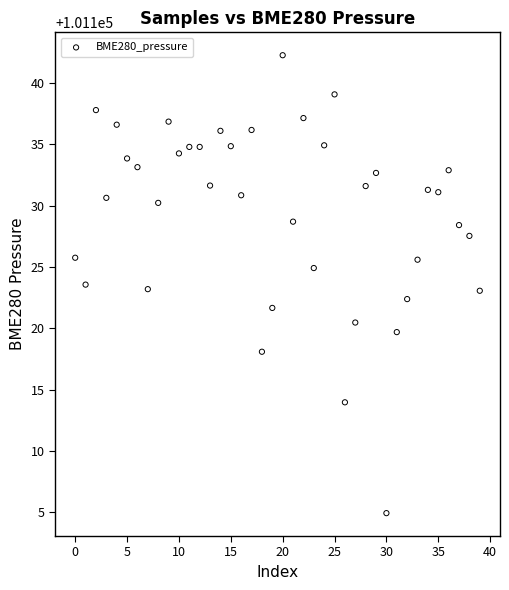

What is the range of Y values (max minus min)?

37.3